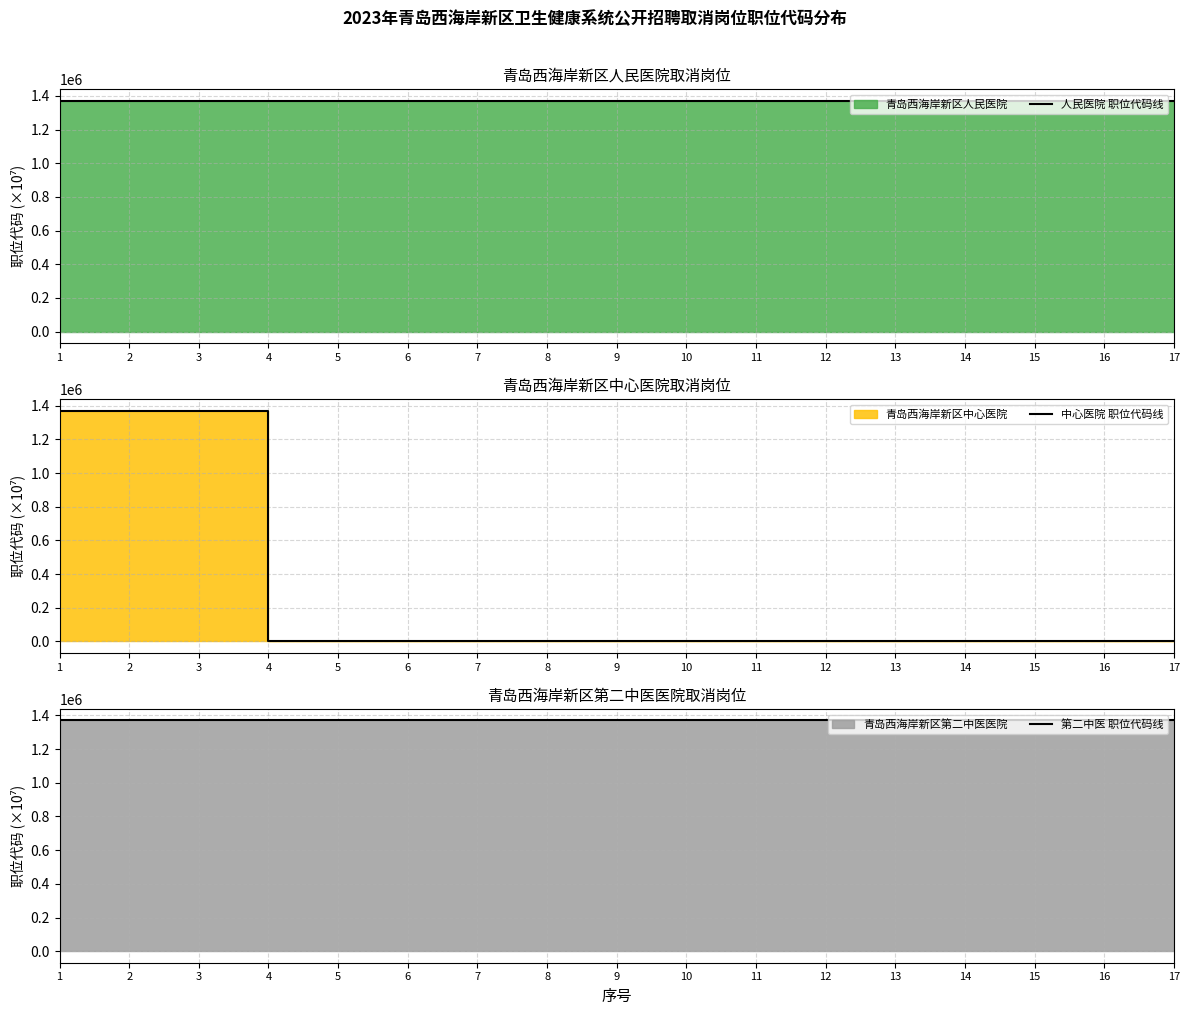

How many series are shown in this chart?

3